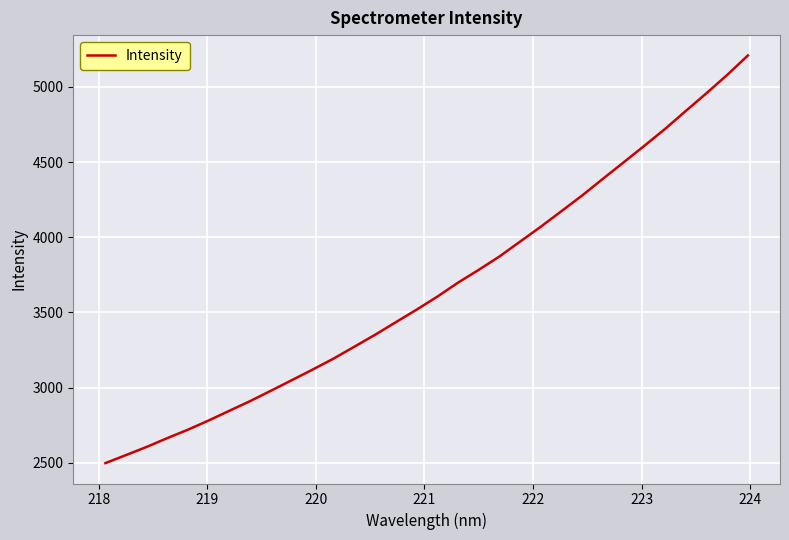

Count the number of categories in the chart.

32